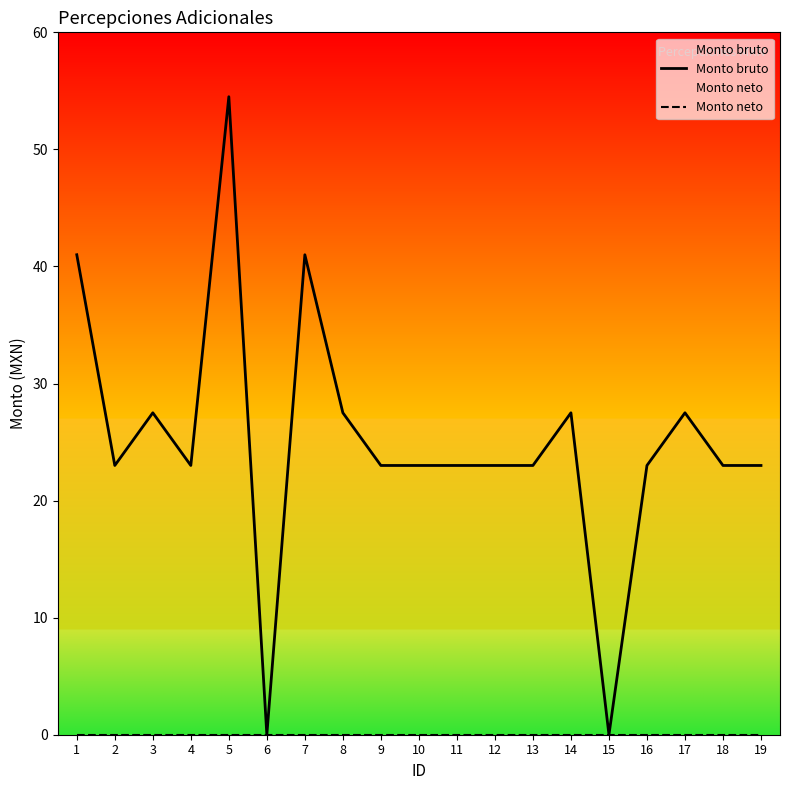

List the labels in order of Monto bruto value, smallest first.

6, 15, 2, 4, 9, 10, 11, 12, 13, 16, 18, 19, 3, 8, 14, 17, 1, 7, 5